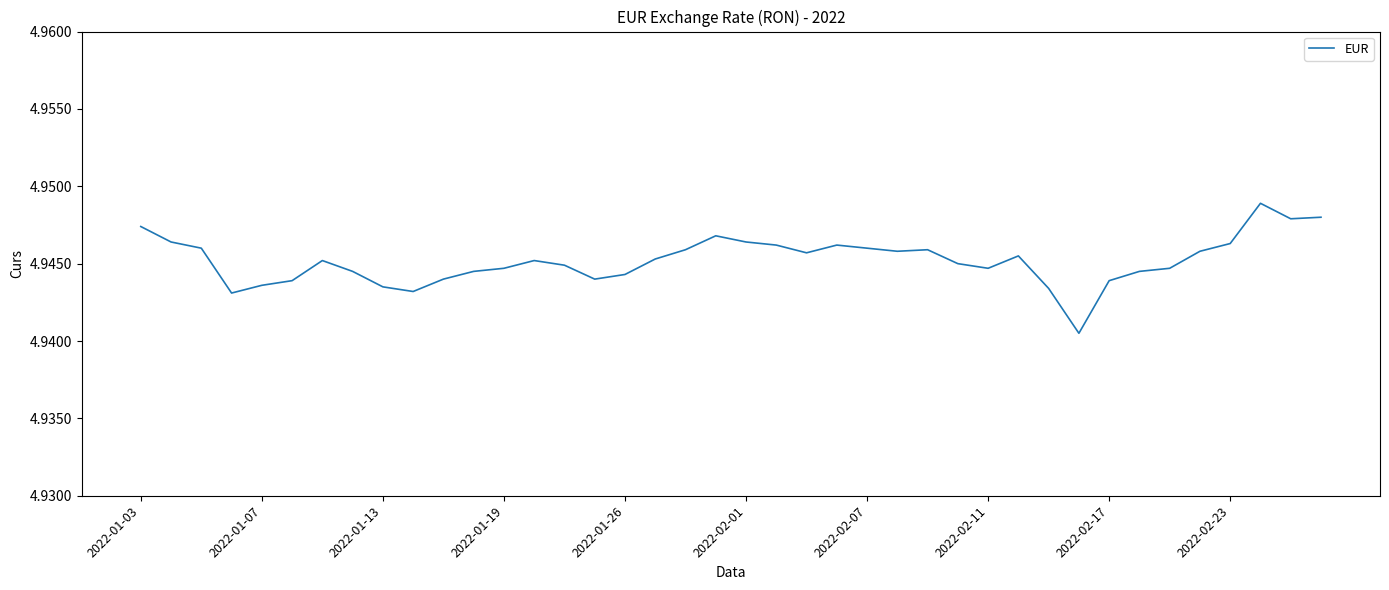

Is this an area chart (filled region under the line)?

No